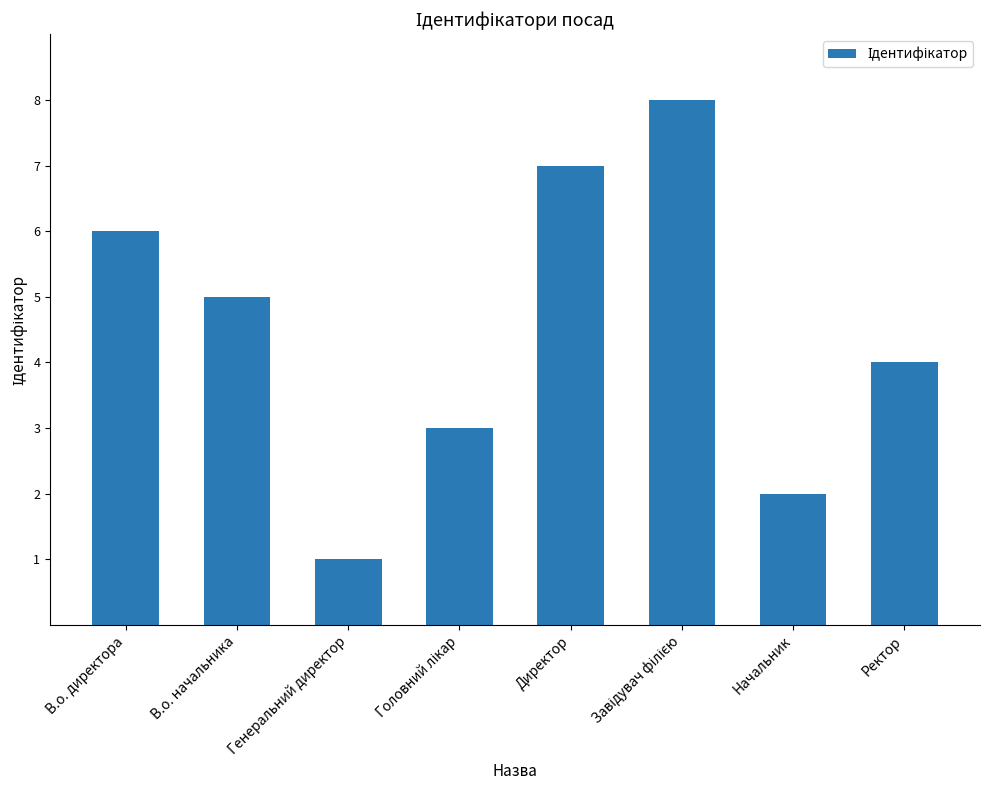

Read the value at Генеральний директор.

1